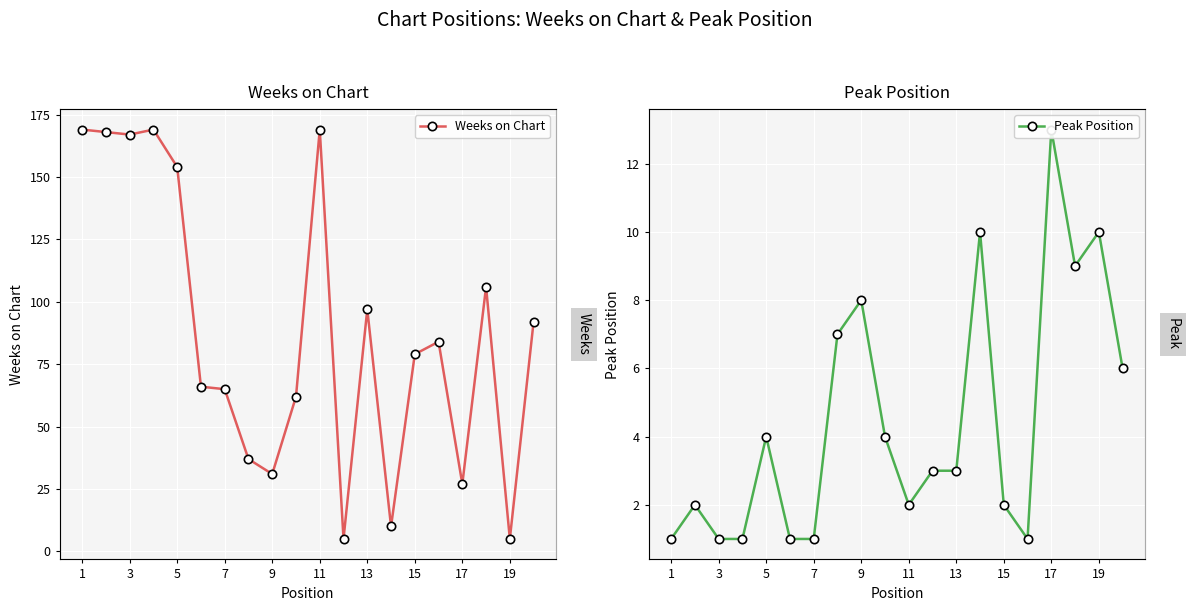

True or false: Peak Position has more than 2 interior local peaks.

True